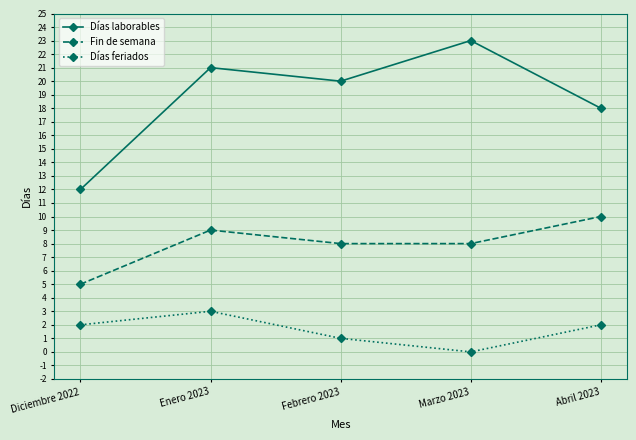

Which series has the largest range (max minus min)?

Días laborables